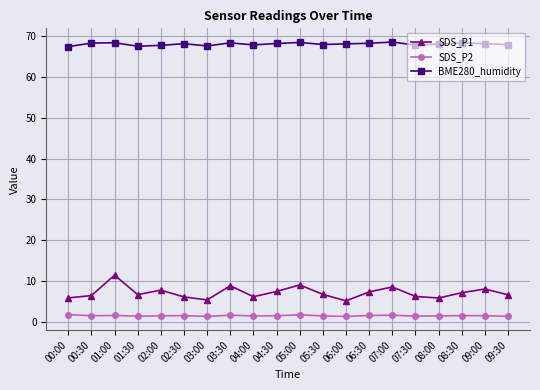

What is the lowest value of the SDS_P1 series?

5.2